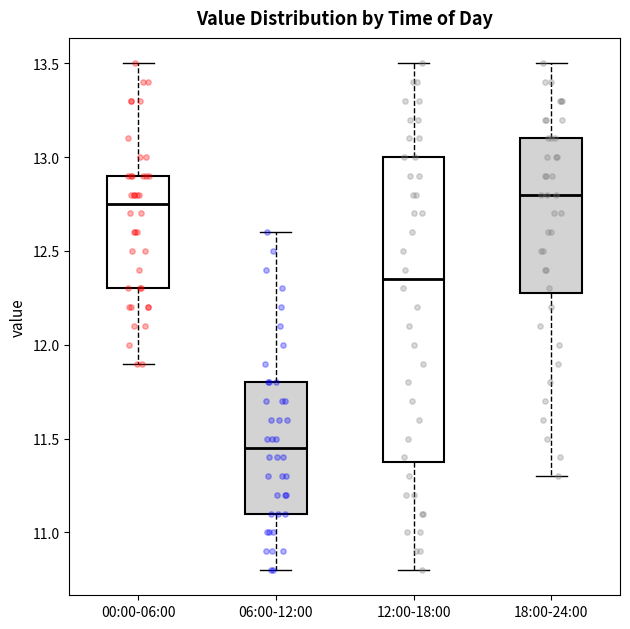

Reading left to right, transcribe this box plot: for each box, give where its median line is, the range the box spans, and where its two whiskers end, as read against the y-axis. The values are not printed on the chart, so give them approximately, as read against the axis.

00:00-06:00: median 12.75, box 12.30 to 12.90, whiskers 11.90 to 13.50
06:00-12:00: median 11.45, box 11.10 to 11.80, whiskers 10.80 to 12.60
12:00-18:00: median 12.35, box 11.40 to 13.00, whiskers 10.80 to 13.50
18:00-24:00: median 12.80, box 12.30 to 13.10, whiskers 11.30 to 13.50